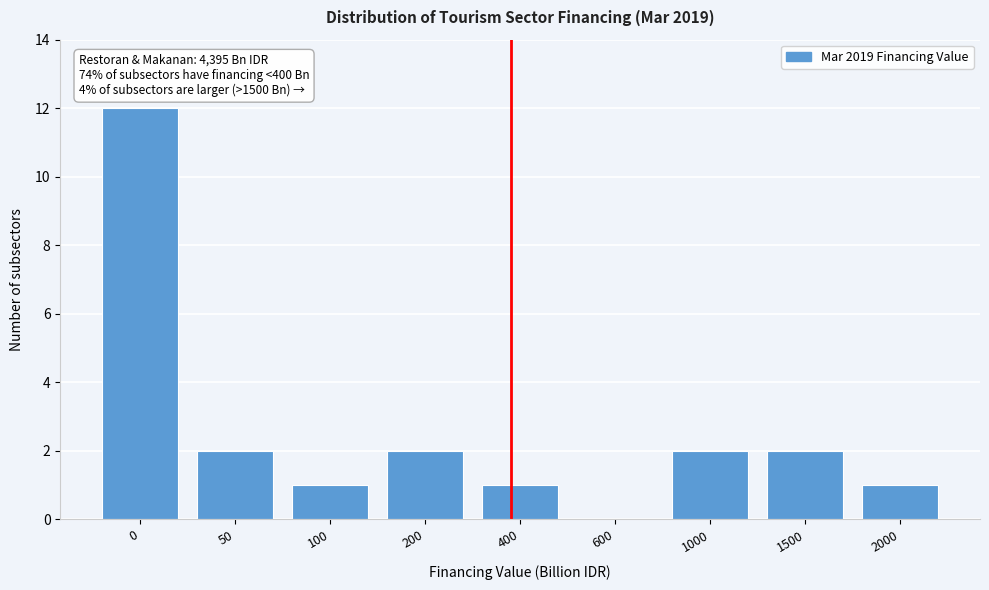

Reading right to left, what are all the values shown in this chart?

2000=1	1500=2	1000=2	600=0	400=1	200=2	100=1	50=2	0=12